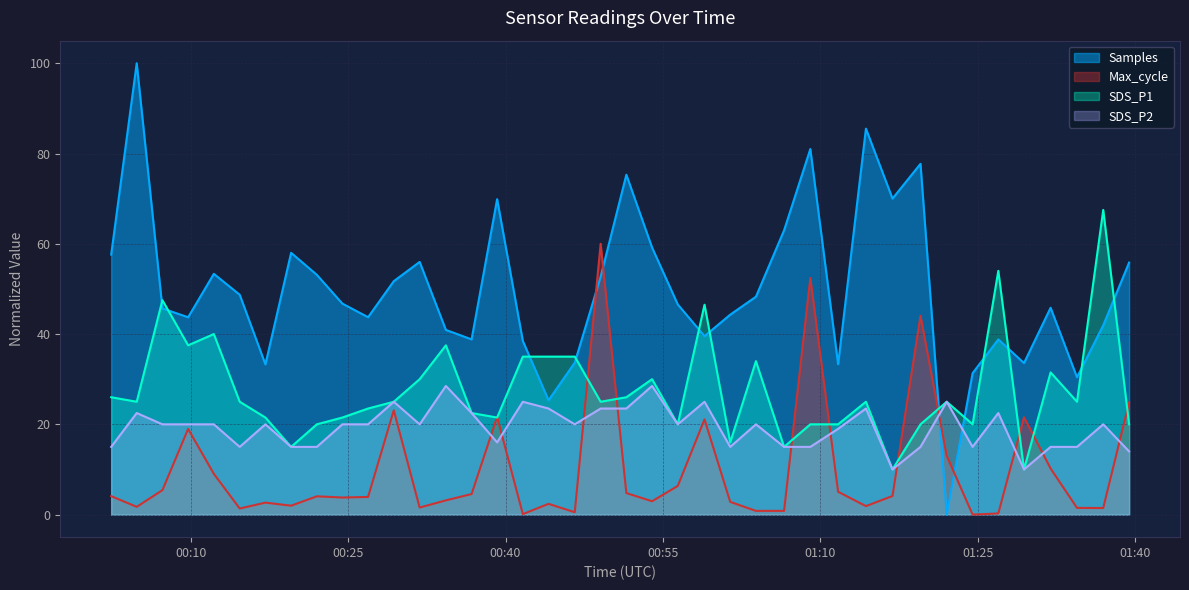

Where does the Max_cycle series first go above 4?

2023/07/29 00:02:25